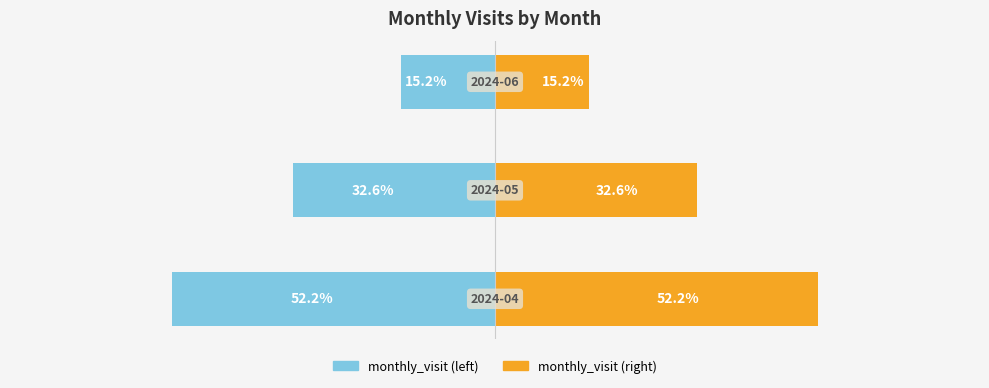

What are all the series names shown in the legend?

monthly_visit (left), monthly_visit (right)